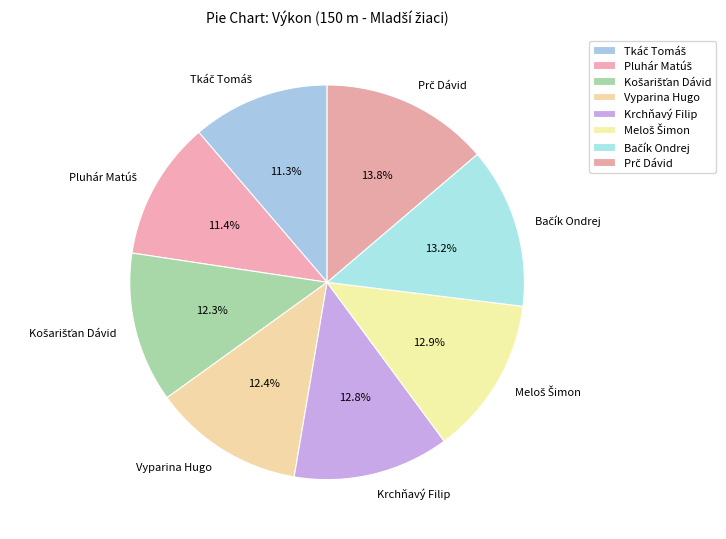

Is there any slice that represents more than half of the pie?

No